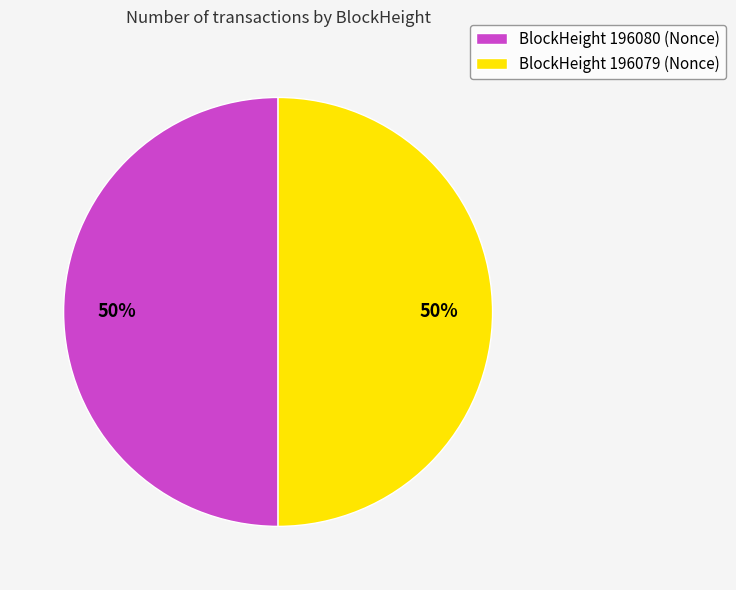

Is it true that BlockHeight 196079 (Nonce) is 50% of the pie?

True